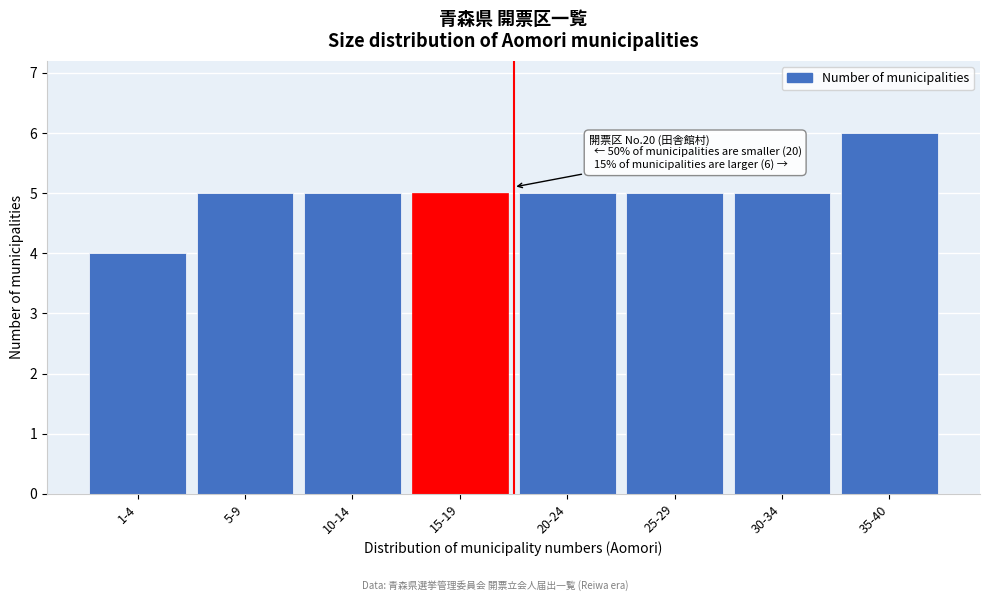

Reading right to left, extract all data points from this chart.

6	5	5	5	5	5	5	4